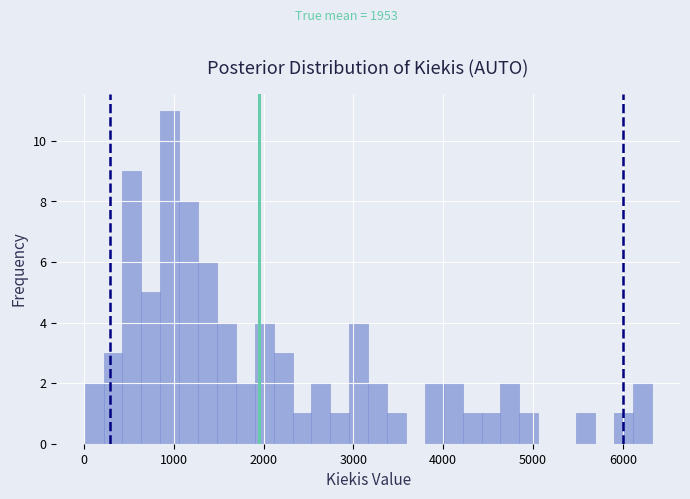

Around what value on the x-axis is the tallest bar? Give the approximate position of its centre, as read against the axis.

1000